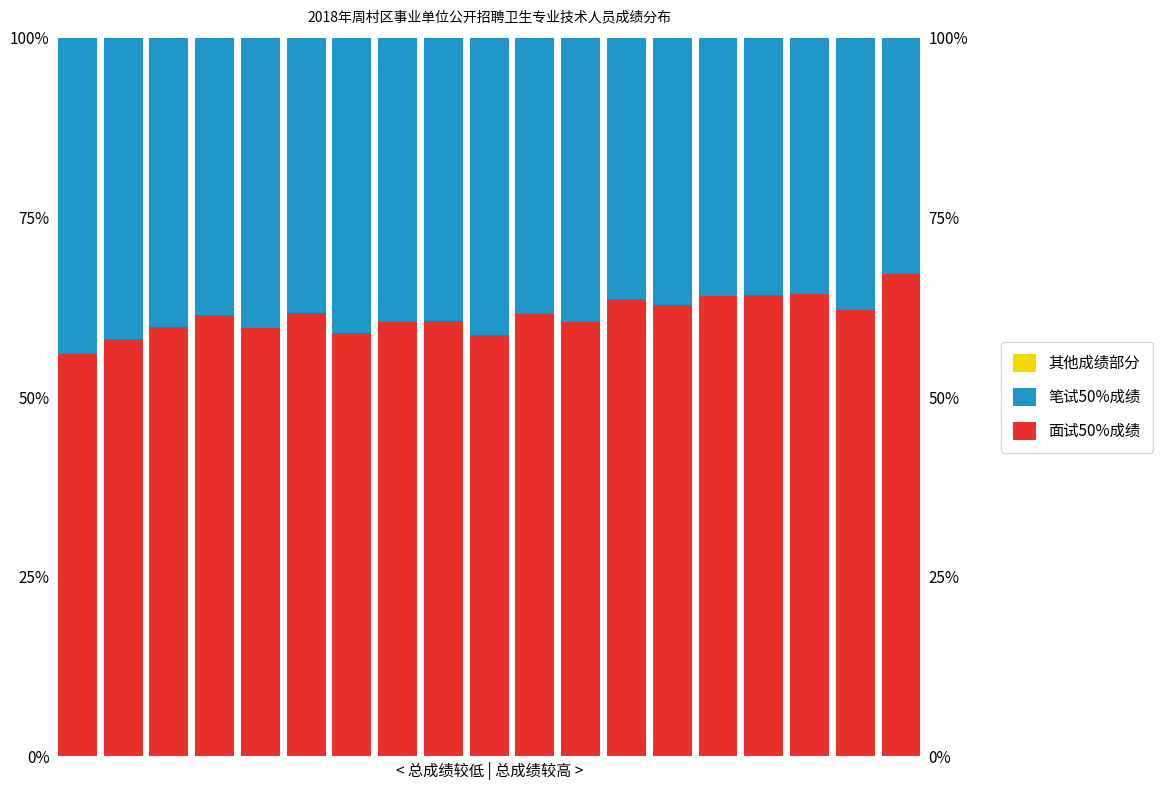

Rank the series by their average value, from lowest to highest.

其他成绩部分, 笔试50%成绩, 面试50%成绩